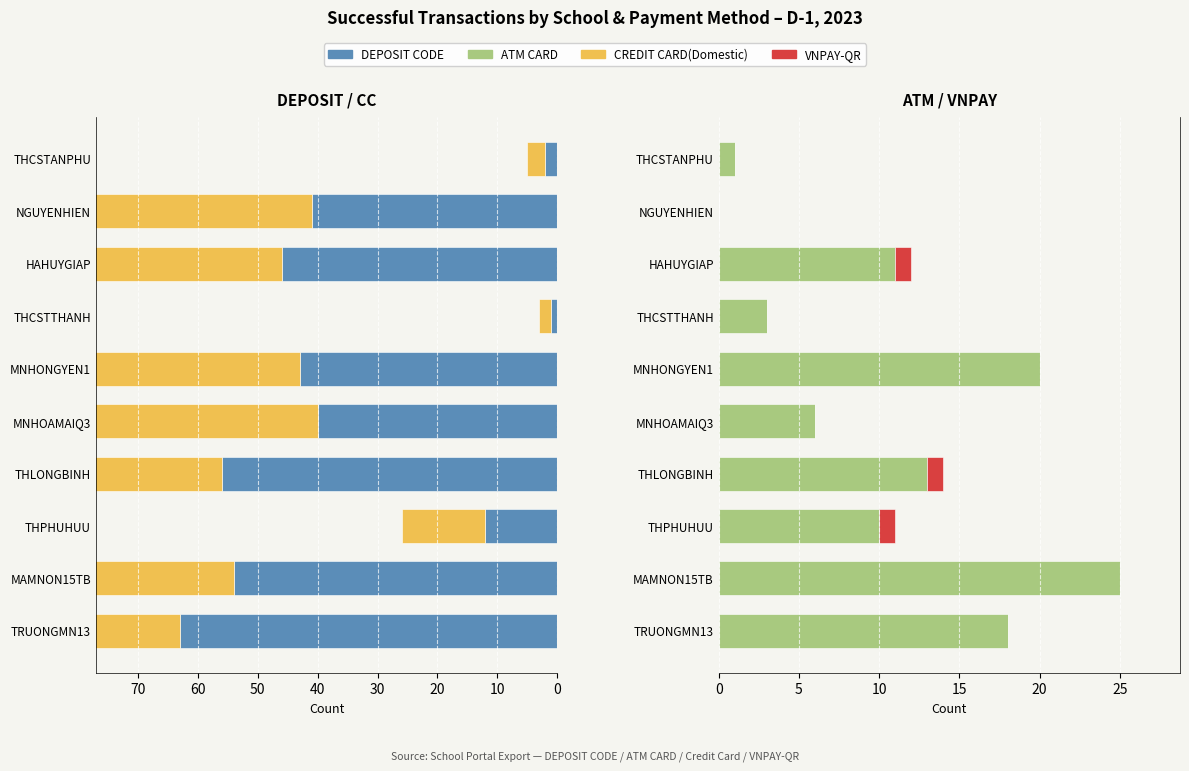

Count the number of categories in the chart.

10